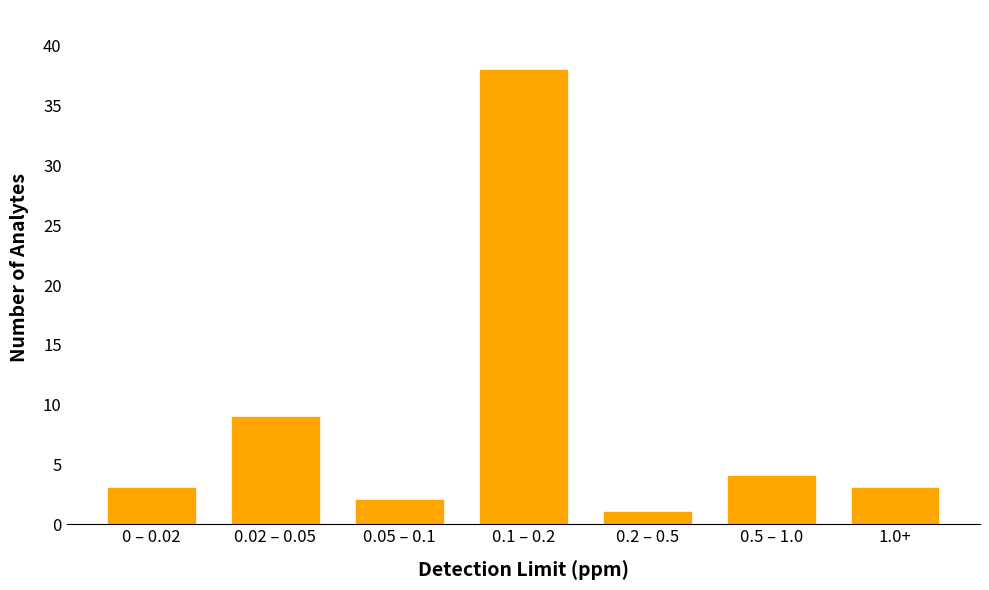

Reading right to left, list all the values displayed in this chart.

3	4	1	38	2	9	3